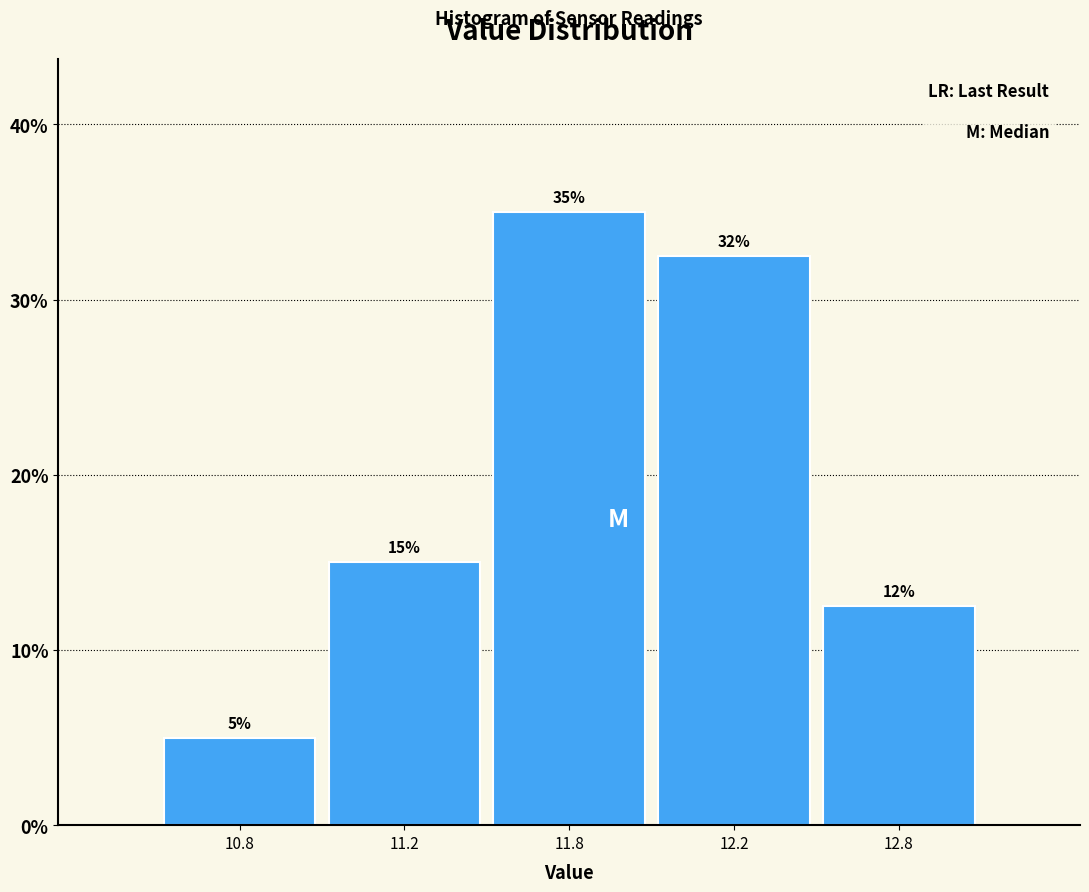

What value does the data have at 11.8?

35.0